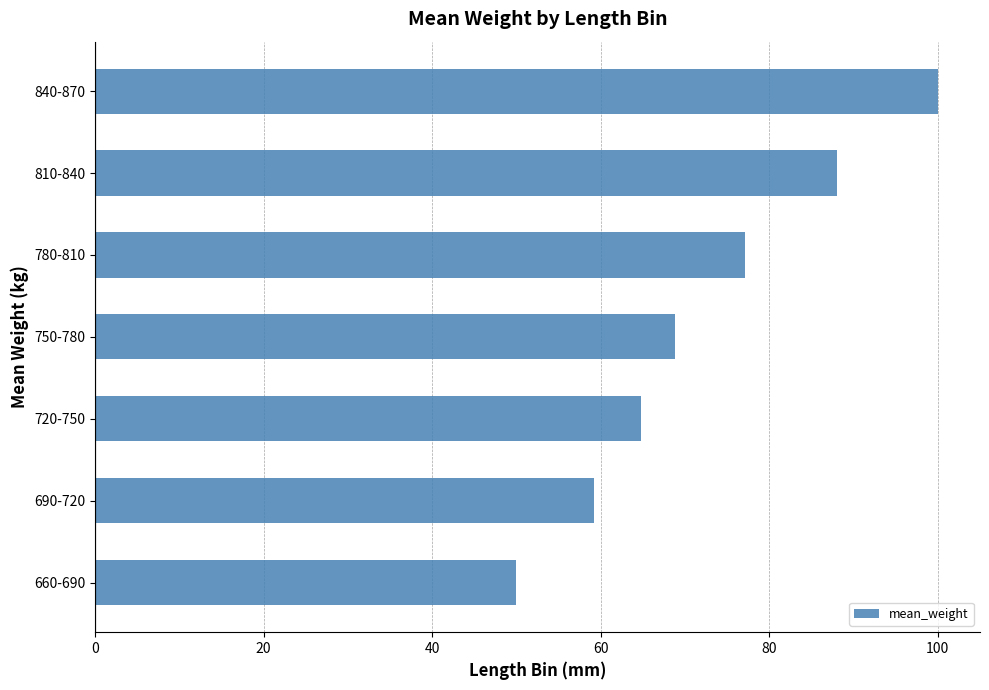

What is the ratio of the value at 720-750 to the value at 750-780?

0.9